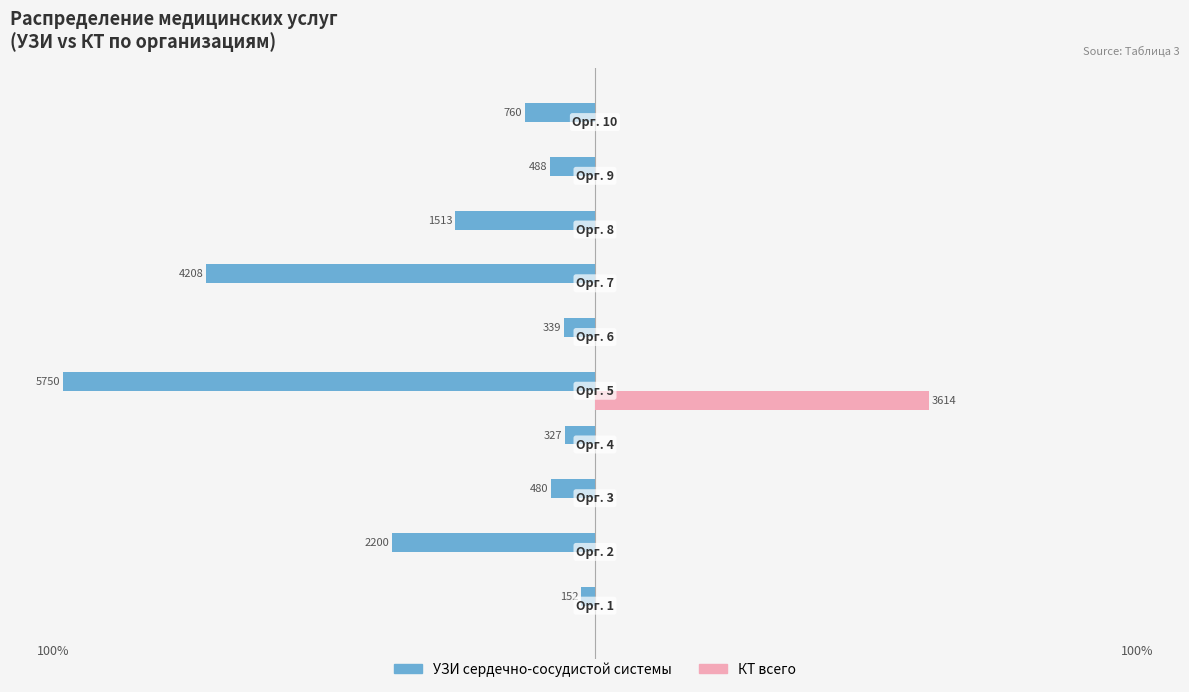

What are all the series names shown in the legend?

УЗИ сердечно-сосудистой системы, КТ всего